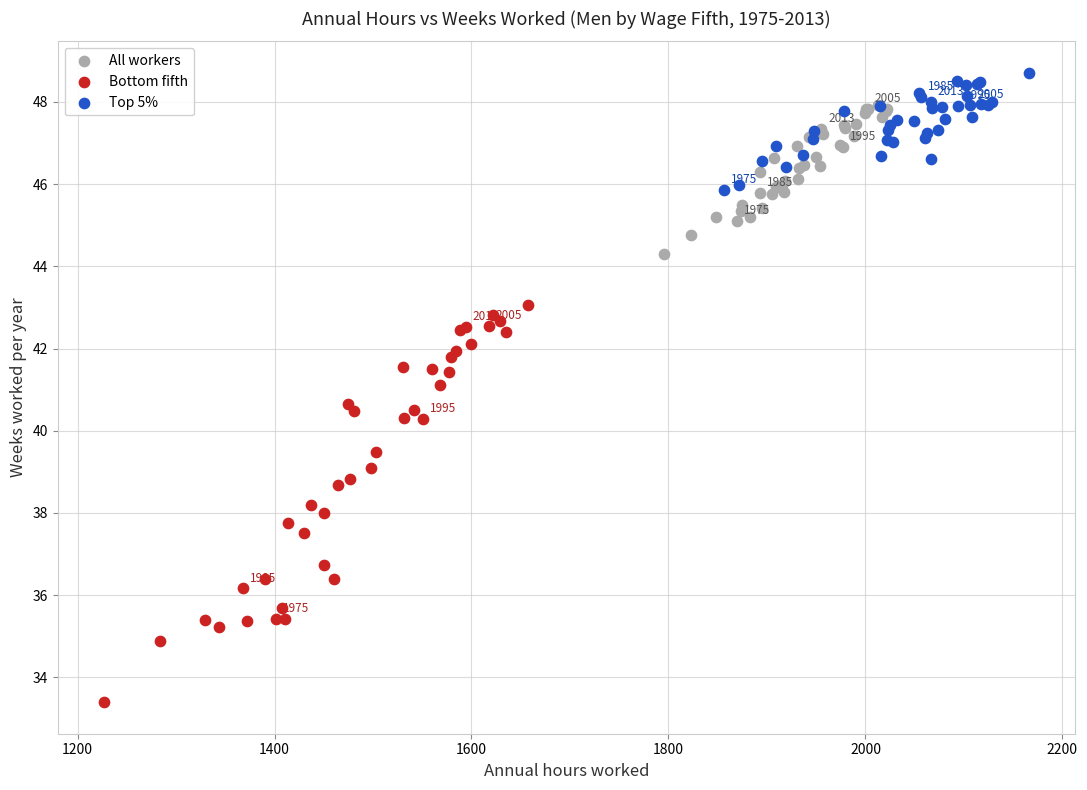

Which series reaches the minimum Y coordinate?

Bottom fifth